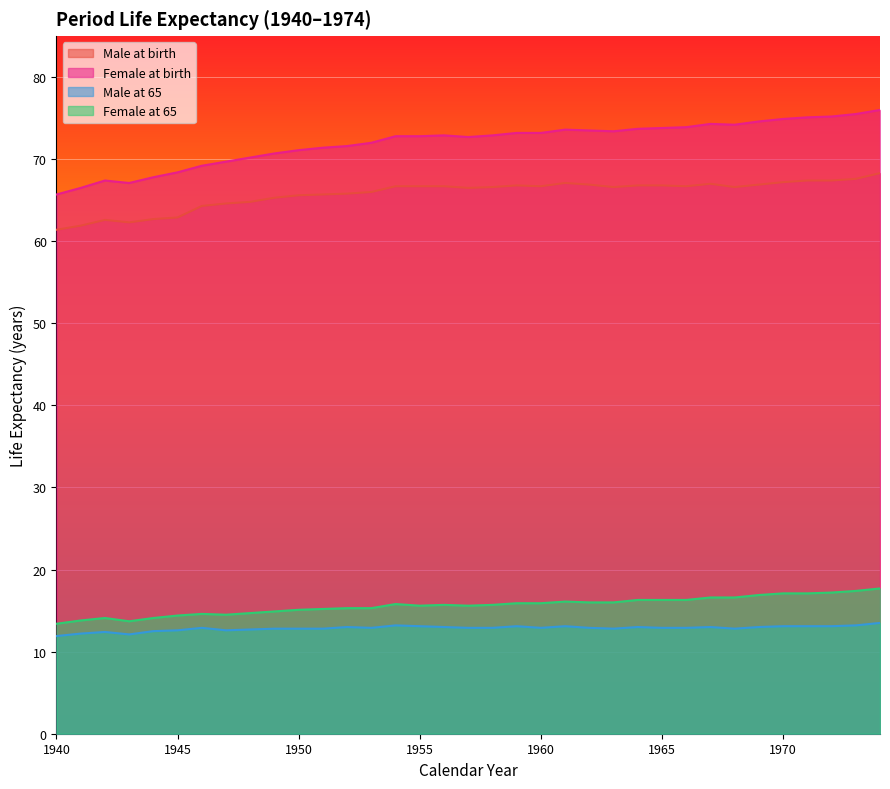

True or false: Female at birth and Female at 65 cross at least once.

False